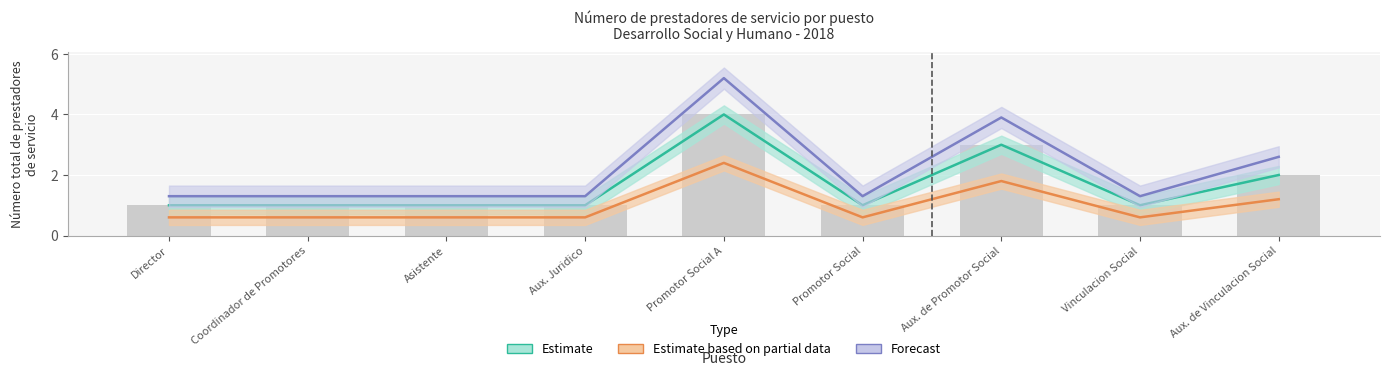

What position from the right is Promotor Social?

4